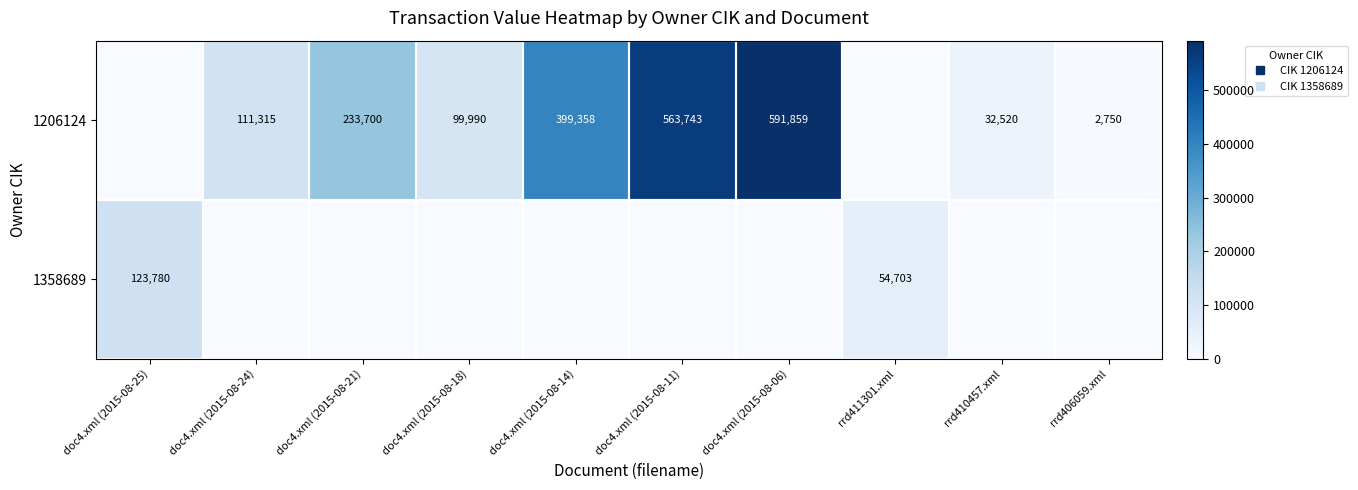

The 1358689 series shows 0 at doc4.xml (2015-08-18). True or false?

True